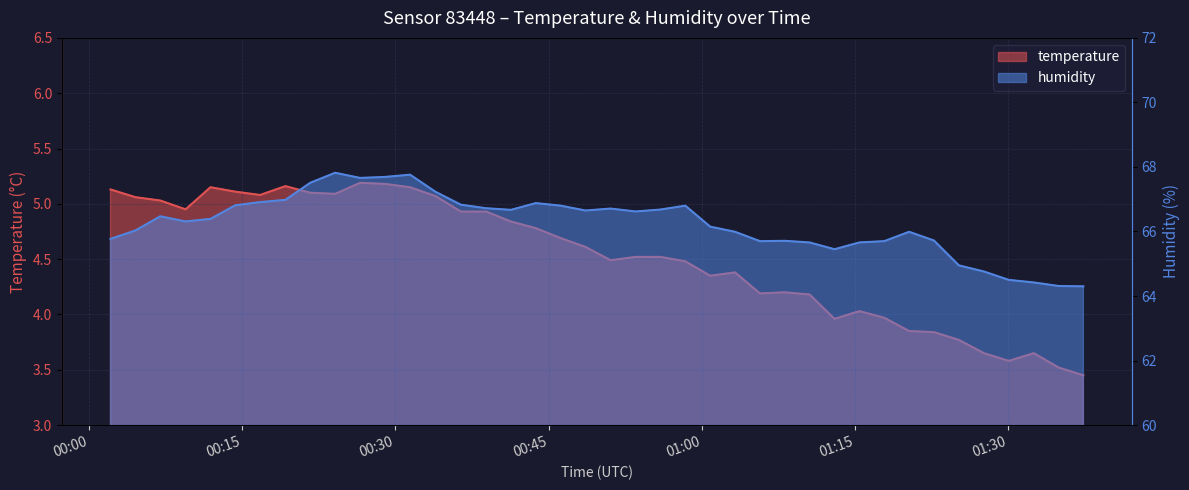

What is the difference between the maximum and minimum values in the humidity series?

3.5